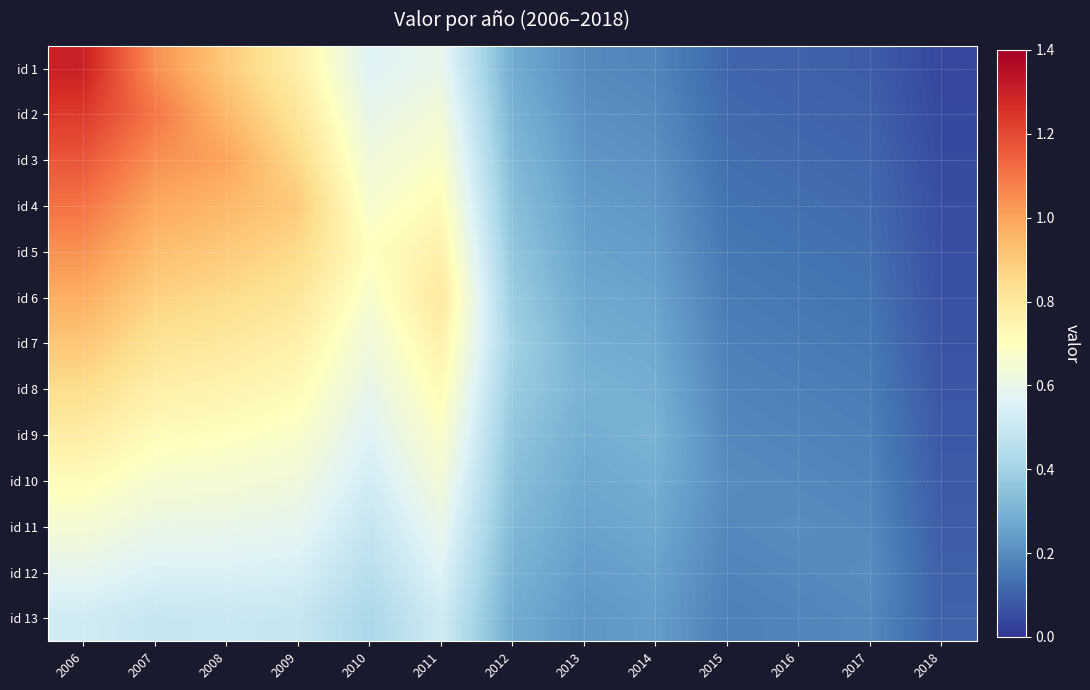

Reading left to right, list all the values displayed in this chart.

id 1: 2006=1.3	2007=1.0	2008=0.9	2009=0.8	2010=0.6	2011=0.6	2012=0.3	2013=0.2	2014=0.2	2015=0.1	2016=0.1	2017=0.1	2018=0.0
id 2: 2006=1.2	2007=1.1	2008=0.9	2009=0.8	2010=0.6	2011=0.6	2012=0.3	2013=0.2	2014=0.2	2015=0.1	2016=0.1	2017=0.1	2018=0.0
id 3: 2006=1.2	2007=1.0	2008=1.0	2009=0.9	2010=0.6	2011=0.7	2012=0.3	2013=0.2	2014=0.2	2015=0.1	2016=0.1	2017=0.1	2018=0.1
id 4: 2006=1.1	2007=1.0	2008=0.9	2009=0.9	2010=0.7	2011=0.7	2012=0.3	2013=0.2	2014=0.2	2015=0.1	2016=0.1	2017=0.1	2018=0.1
id 5: 2006=1.0	2007=0.9	2008=0.9	2009=0.9	2010=0.7	2011=0.8	2012=0.4	2013=0.3	2014=0.2	2015=0.2	2016=0.1	2017=0.1	2018=0.1
id 6: 2006=1.0	2007=0.9	2008=0.8	2009=0.8	2010=0.7	2011=0.8	2012=0.4	2013=0.3	2014=0.3	2015=0.2	2016=0.2	2017=0.1	2018=0.1
id 7: 2006=0.9	2007=0.8	2008=0.8	2009=0.8	2010=0.6	2011=0.8	2012=0.4	2013=0.3	2014=0.3	2015=0.2	2016=0.2	2017=0.2	2018=0.1
id 8: 2006=0.8	2007=0.8	2008=0.8	2009=0.7	2010=0.6	2011=0.7	2012=0.4	2013=0.3	2014=0.3	2015=0.2	2016=0.2	2017=0.2	2018=0.1
id 9: 2006=0.8	2007=0.7	2008=0.7	2009=0.7	2010=0.6	2011=0.7	2012=0.4	2013=0.3	2014=0.3	2015=0.2	2016=0.2	2017=0.2	2018=0.1
id 10: 2006=0.7	2007=0.7	2008=0.6	2009=0.6	2010=0.5	2011=0.6	2012=0.3	2013=0.3	2014=0.3	2015=0.2	2016=0.2	2017=0.2	2018=0.1
id 11: 2006=0.7	2007=0.6	2008=0.6	2009=0.6	2010=0.5	2011=0.6	2012=0.3	2013=0.3	2014=0.3	2015=0.2	2016=0.2	2017=0.2	2018=0.1
id 12: 2006=0.6	2007=0.6	2008=0.6	2009=0.5	2010=0.5	2011=0.6	2012=0.3	2013=0.2	2014=0.3	2015=0.2	2016=0.2	2017=0.2	2018=0.1
id 13: 2006=0.5	2007=0.5	2008=0.5	2009=0.5	2010=0.4	2011=0.5	2012=0.3	2013=0.2	2014=0.2	2015=0.2	2016=0.2	2017=0.2	2018=0.1